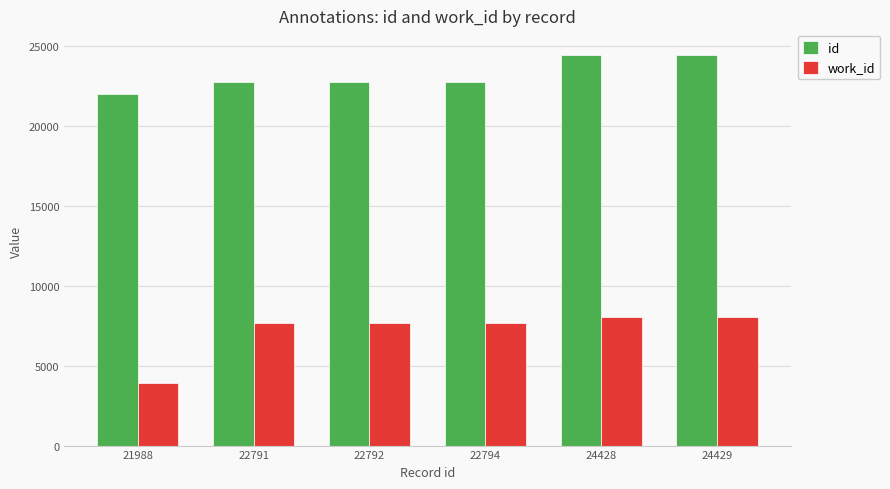

Is it true that id equals 14693 at 22794?

False